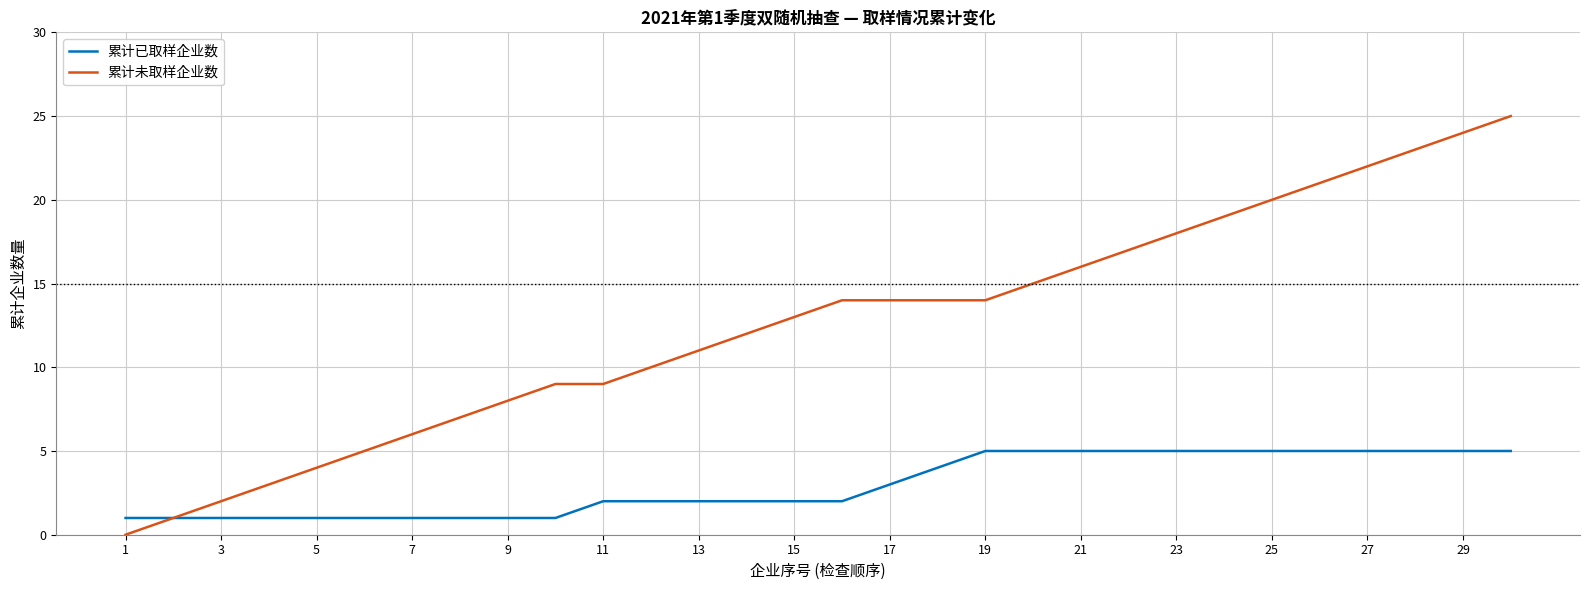

What is the sum of all 累计已取样企业数 values?

89